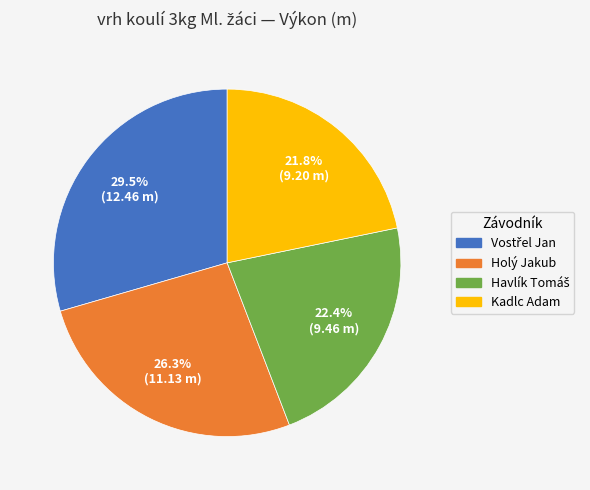

What percentage is NOT represented by Holý Jakub?

73.7%